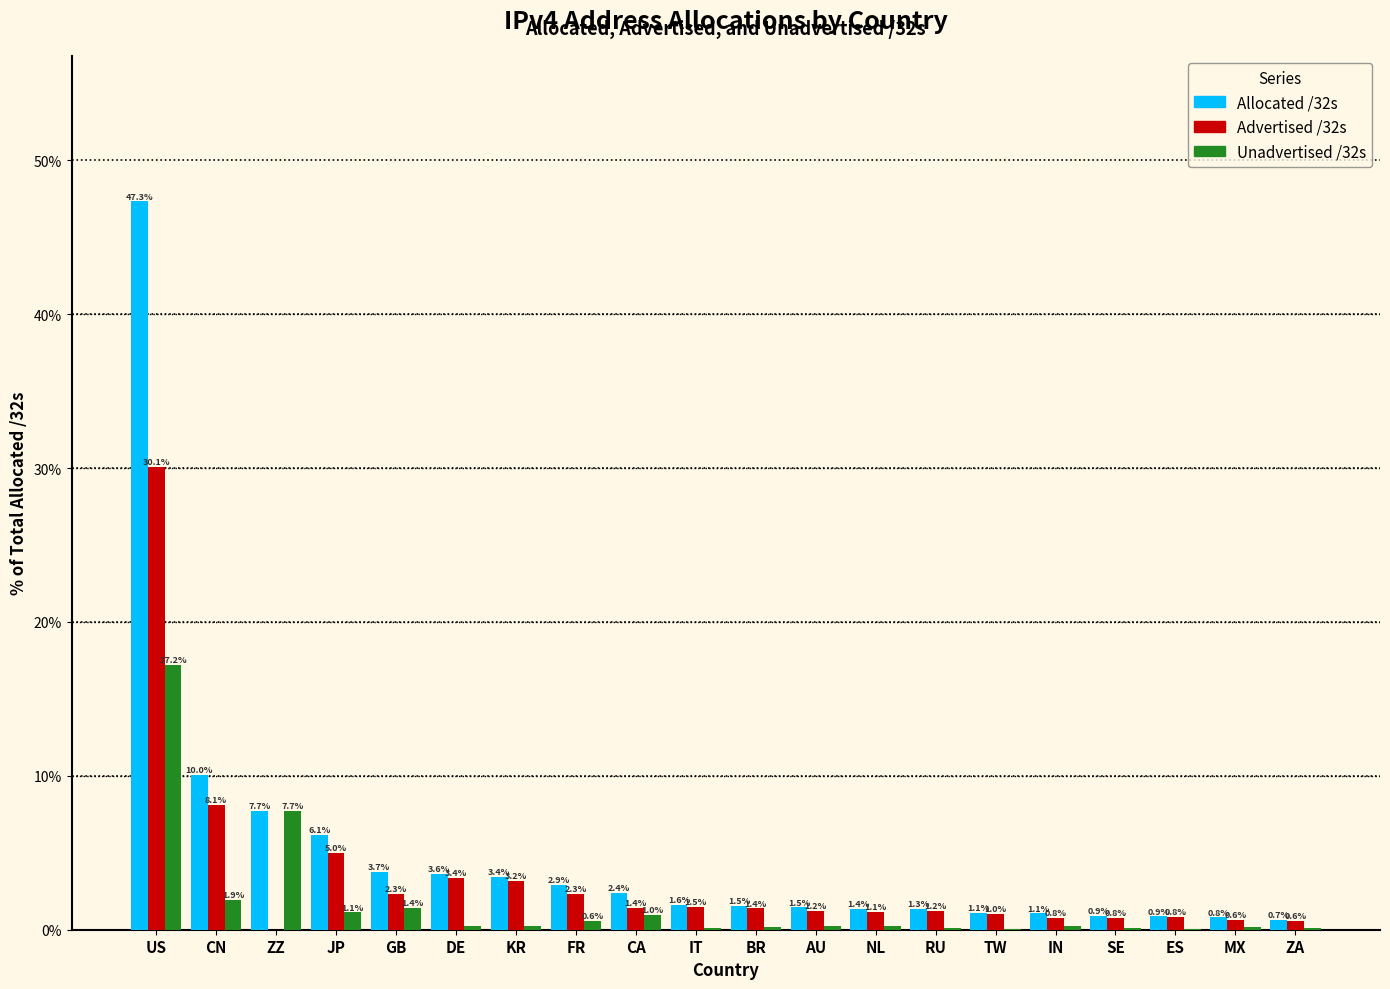

At which category is the sum across all series the highest?

US